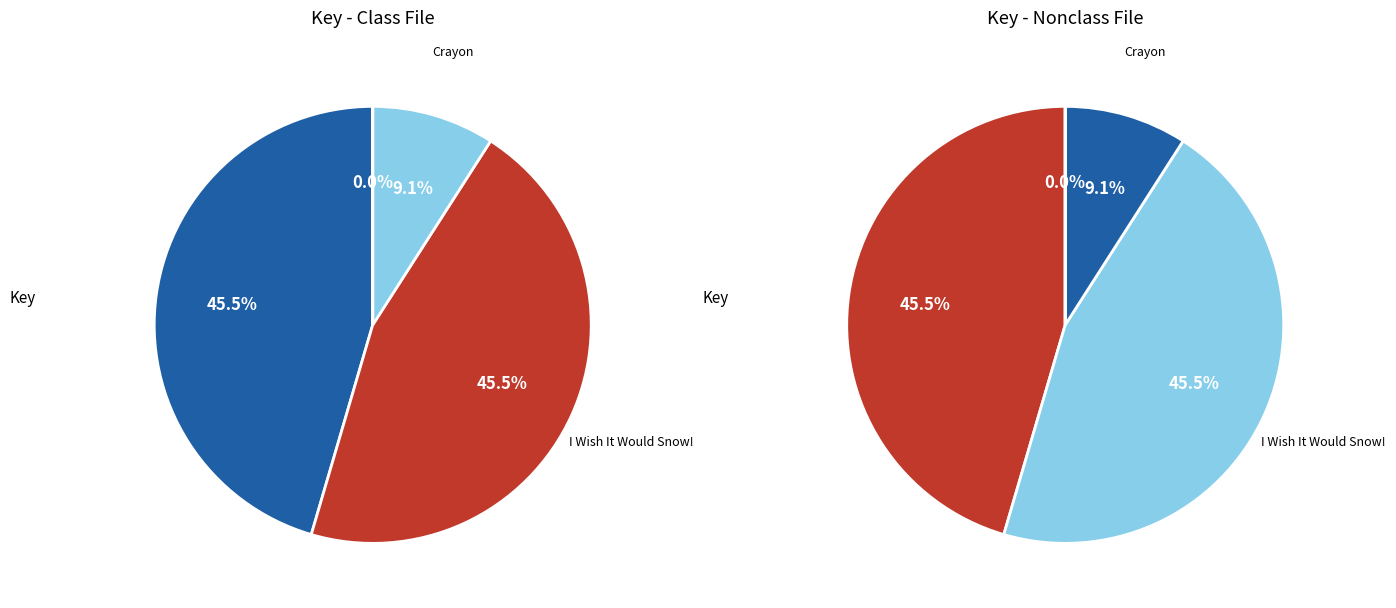

How many segments does this pie chart have?

4